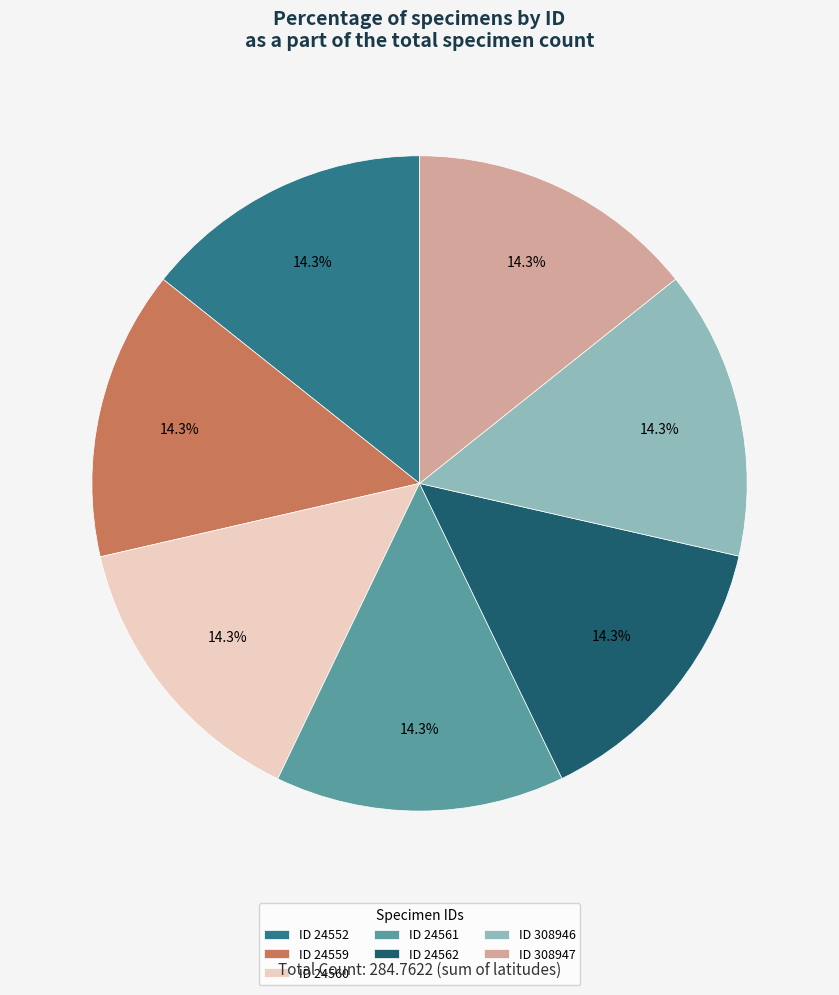

Do ID 24559 and ID 24560 together represent more than half of the pie?

No